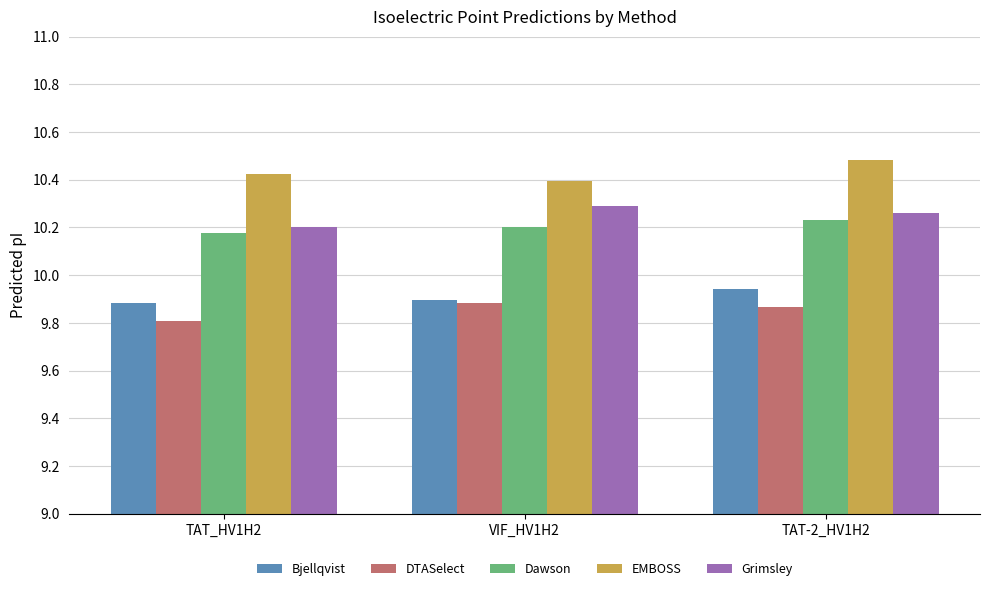

What is the sum of the Grimsley values at VIF_HV1H2 and TAT-2_HV1H2?

20.6